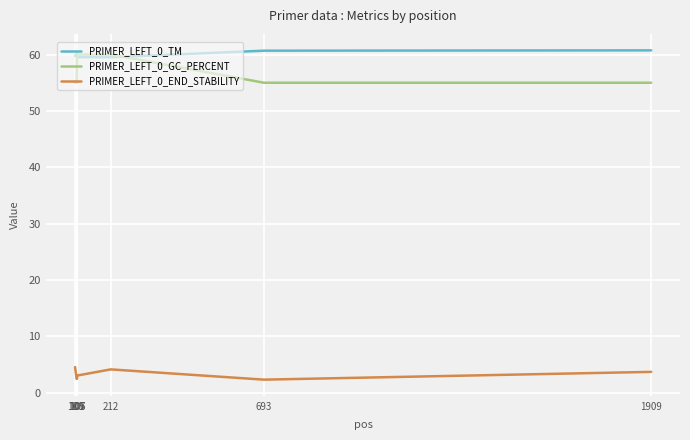

Is this an area chart (filled region under the line)?

No